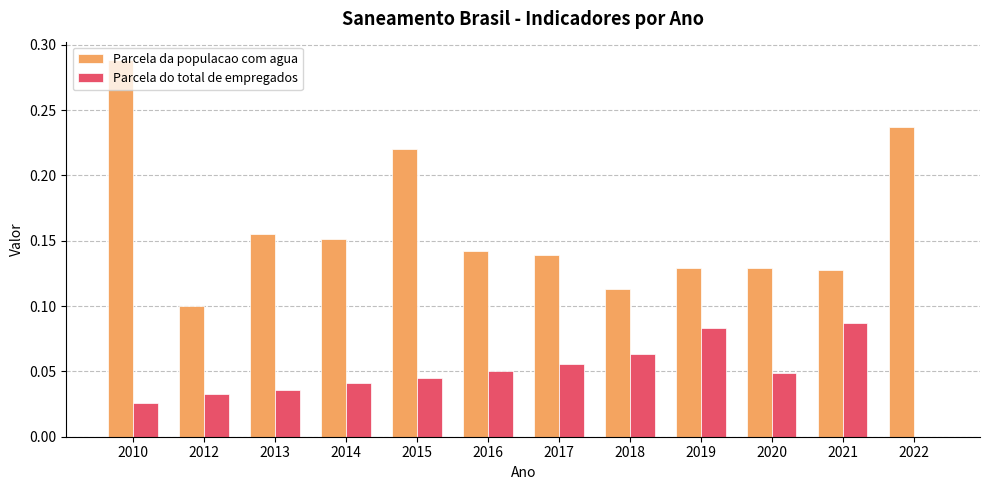

Is the value of Parcela da populacao com agua at 2014 greater than the value of Parcela do total de empregados at 2017?

Yes